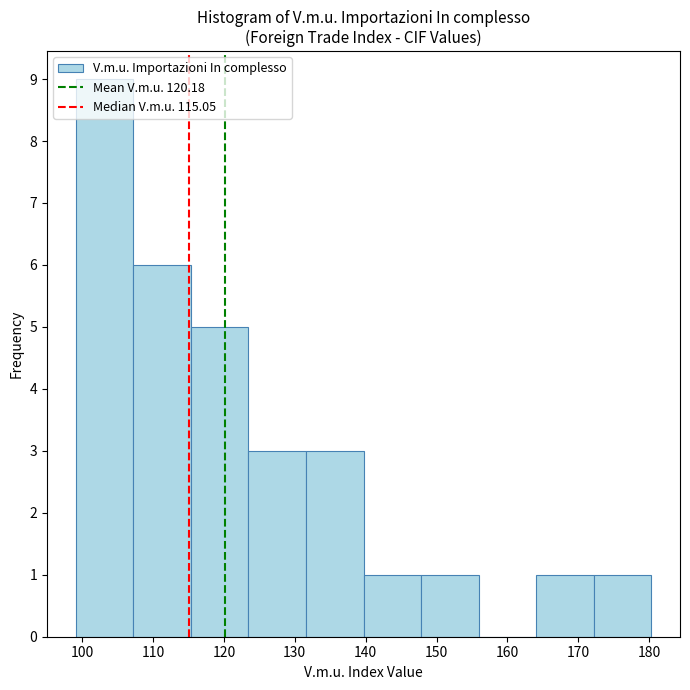

Reading left to right, list every bar in this chart as the range it spans on the x-axis followed by its height. Neither the bar edges nor the heights are printed on the chart, so give them approximately, as read against the axes.

99 to 107: 9
107 to 115: 6
115 to 123: 5
123 to 132: 3
132 to 140: 3
140 to 148: 1
148 to 156: 1
156 to 164: 0
164 to 172: 1
172 to 180: 1